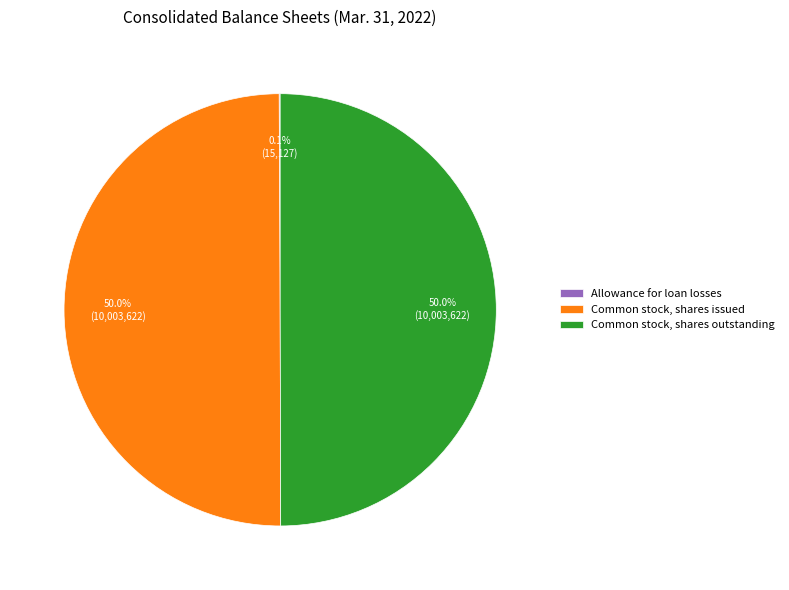

How much of the chart is everything except Common stock, shares outstanding?

50.0%